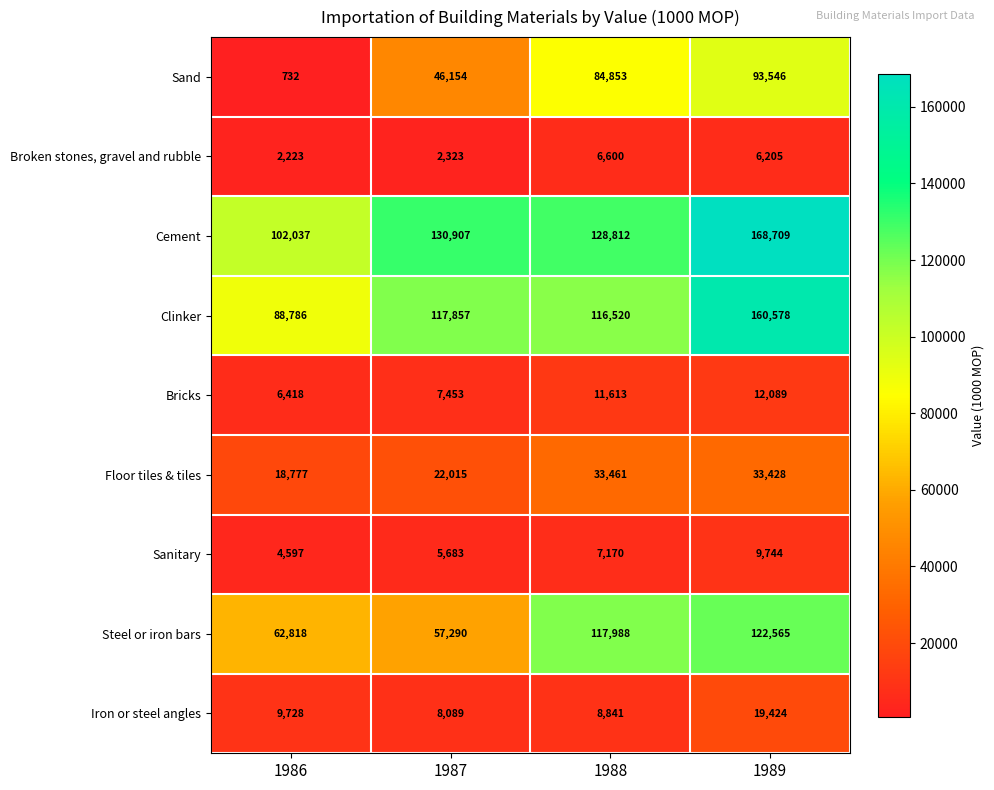

What is the difference between the Steel or iron bars values at 1987 and 1986?

5528